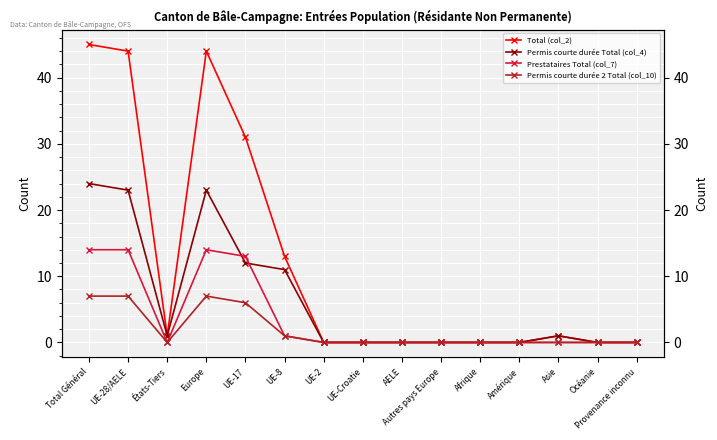

What is the difference between the maximum and minimum values in the Permis courte durée Total (col_4) series?

24